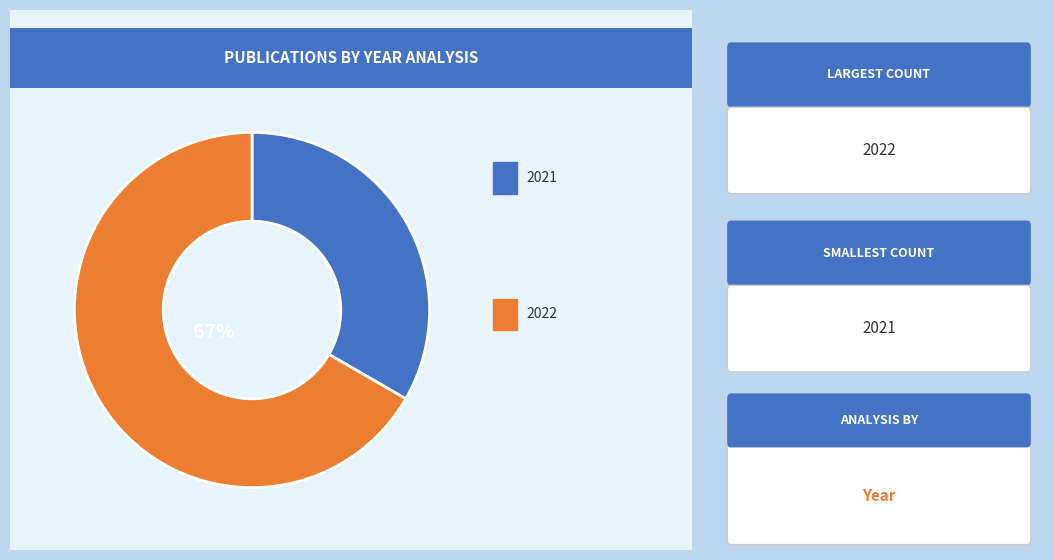

How many slices are in this pie chart?

2